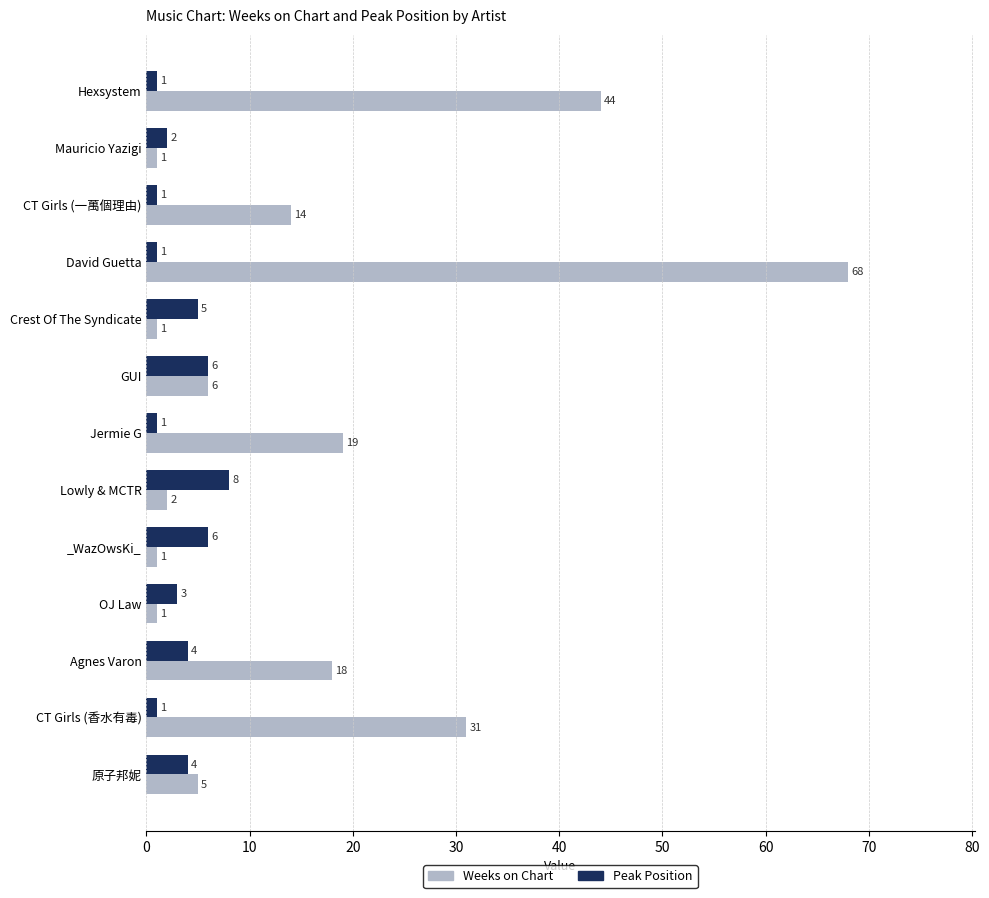

Is it true that Peak Position equals 5 at Crest Of The Syndicate?

True